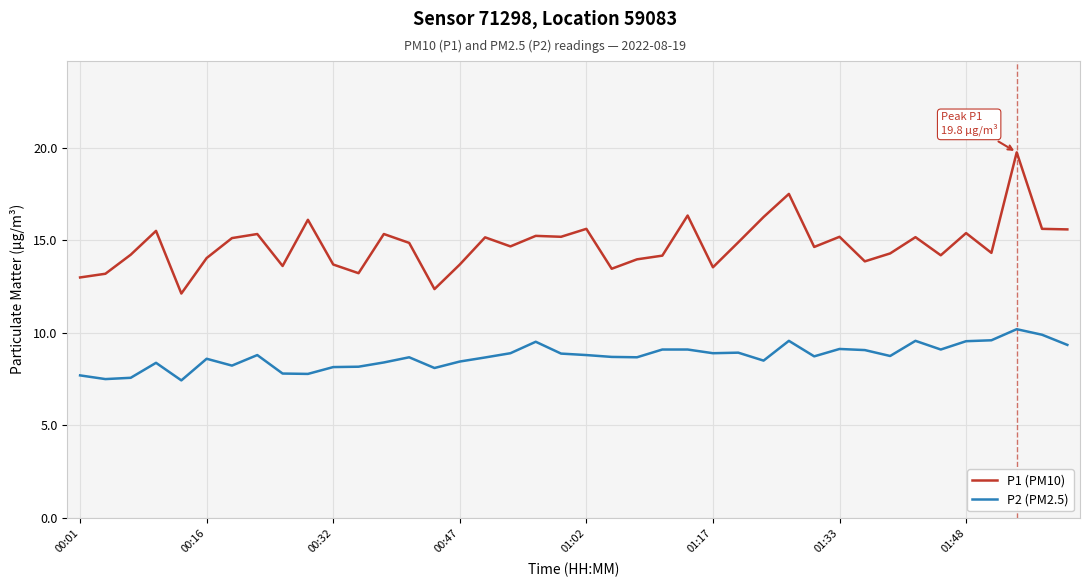

Which series has the largest total across all categories?

P1 (PM10)